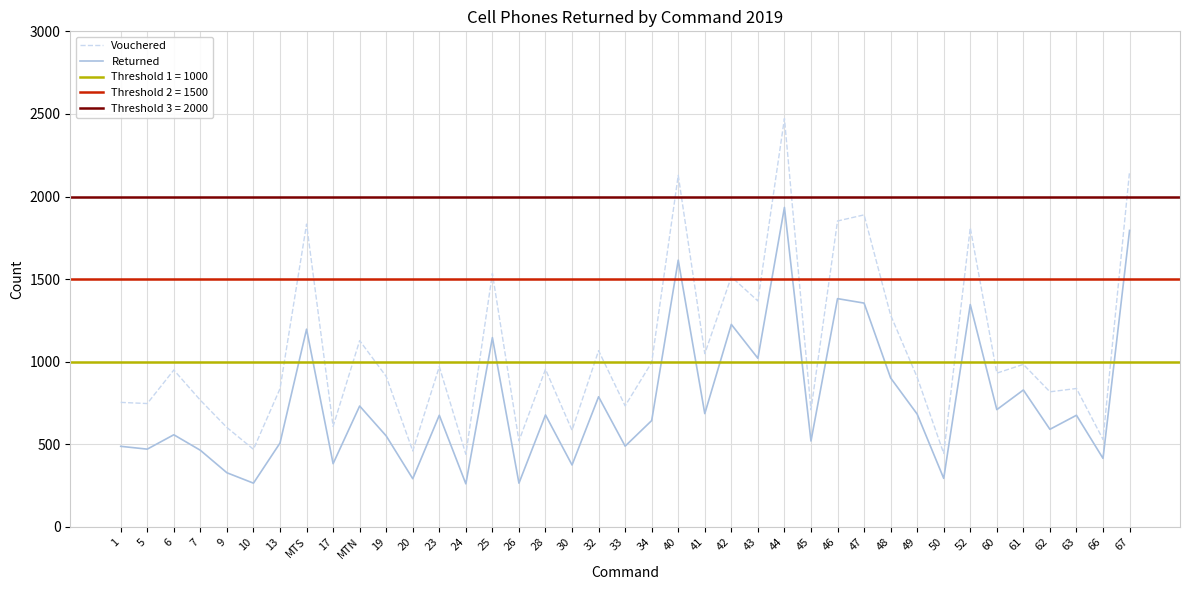

What is the value of the Vouchered point at the 11th from the left?

911